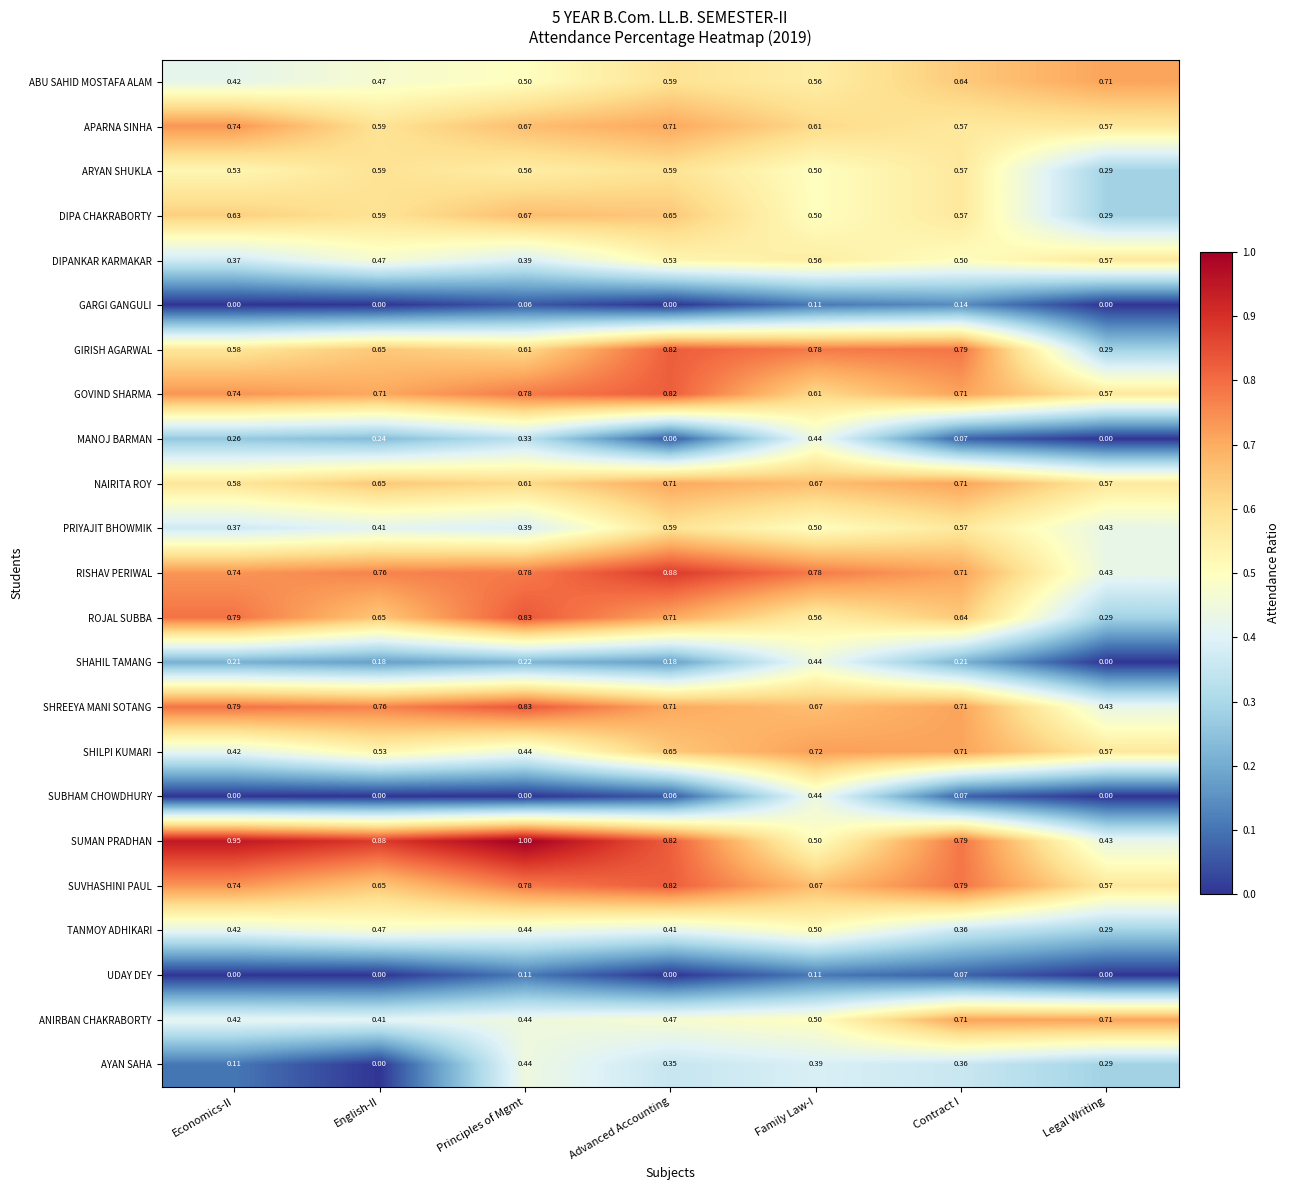

Which category has the highest value in the GARGI GANGULI series?

Contract I